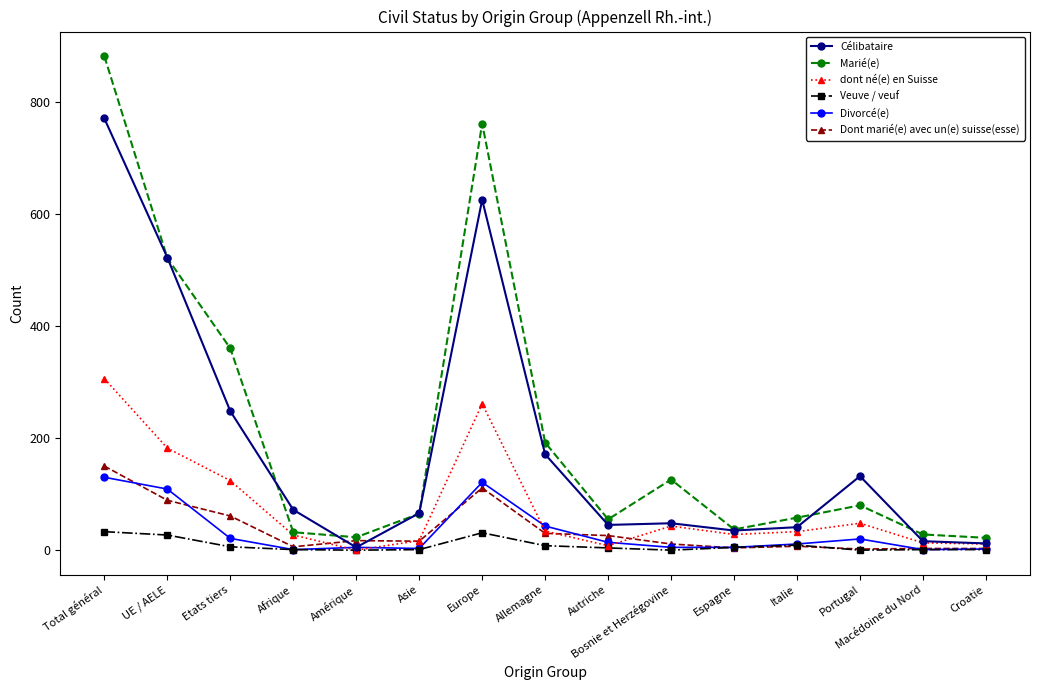

Is the value of Veuve / veuf at Espagne greater than the value of Divorcé(e) at UE / AELE?

No